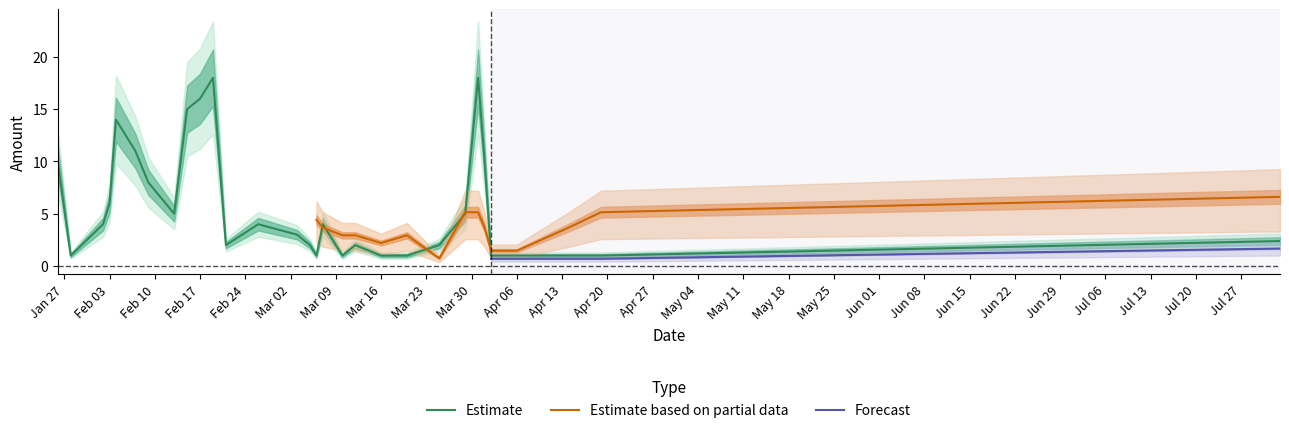

Where is the data nearest to the value 9?

2020-01-26